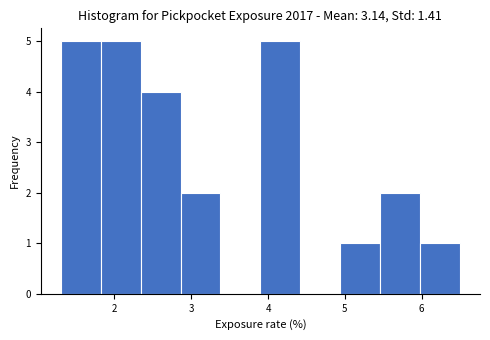

What is the height of the bar covering 5.46 to 5.98 on the x-axis? Neither the bar edges nor the heights are printed on the chart, so give them approximately, as read against the axes.

2